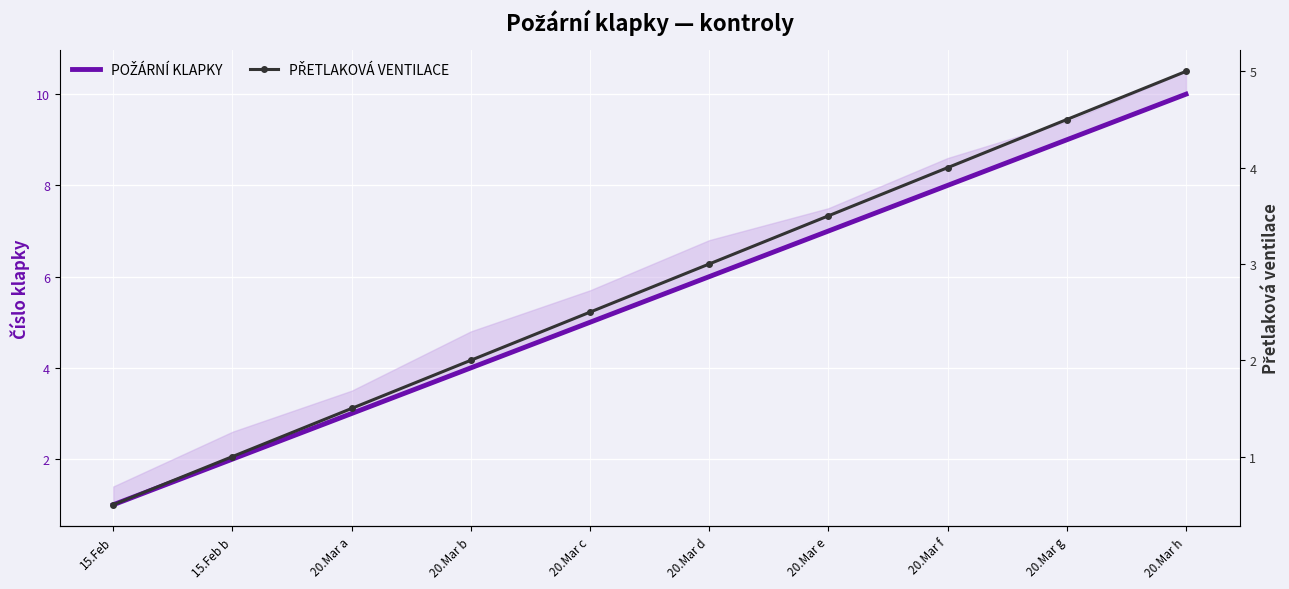

Count the PŘETLAKOVÁ VENTILACE values in the range 1 to 4.

7